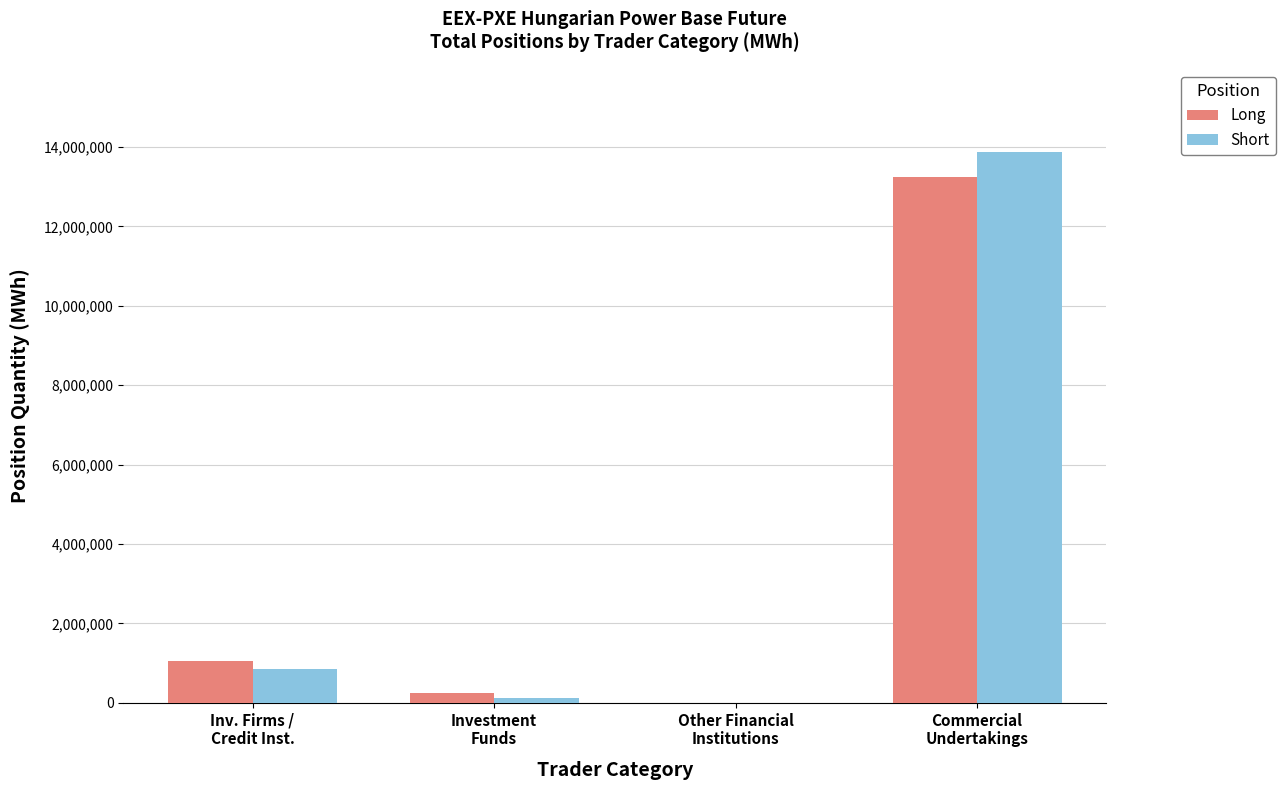

What is the highest value of the Long series?

13234729